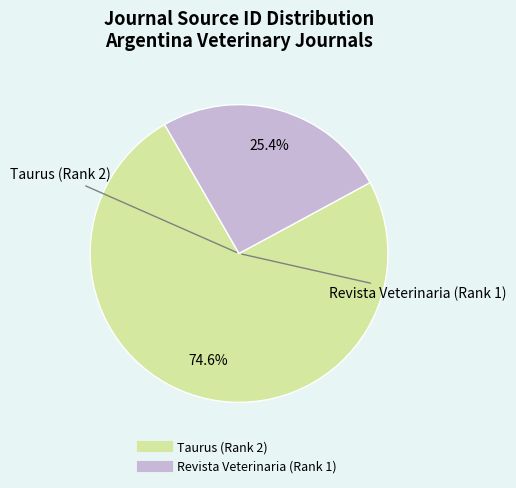

To the nearest percent, what is the difference between the largest and smallest slice percentages?

49%